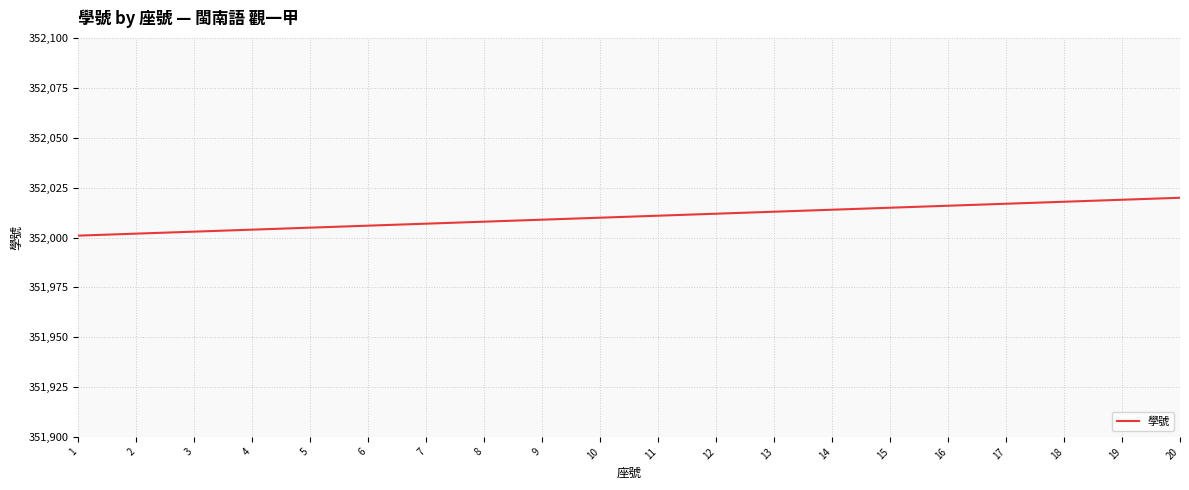

Which has a higher value, 5 or 1?

5